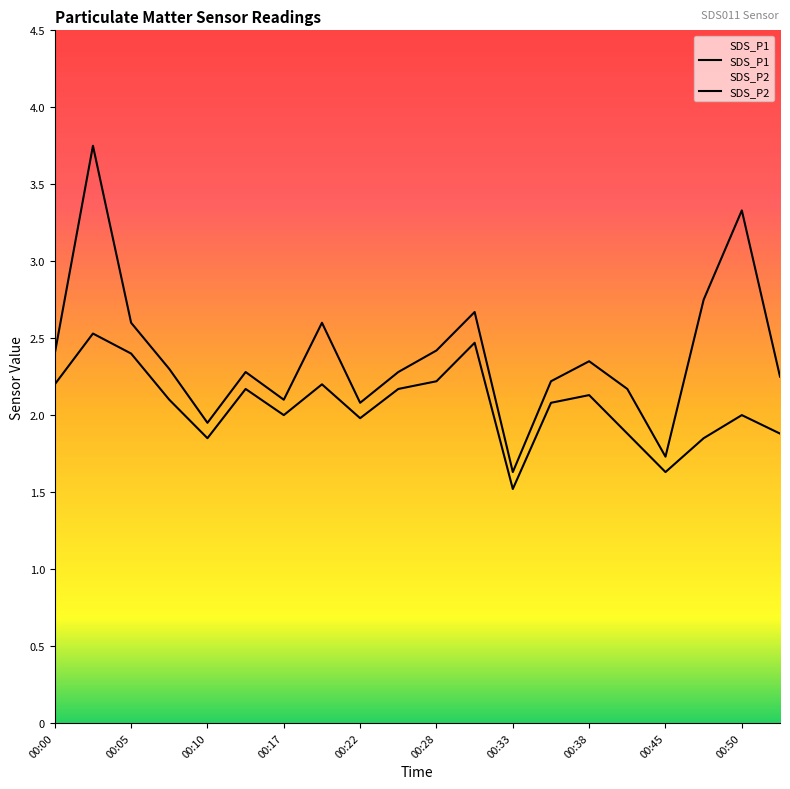

What value does the SDS_P1 series have at 00:53?

2.2